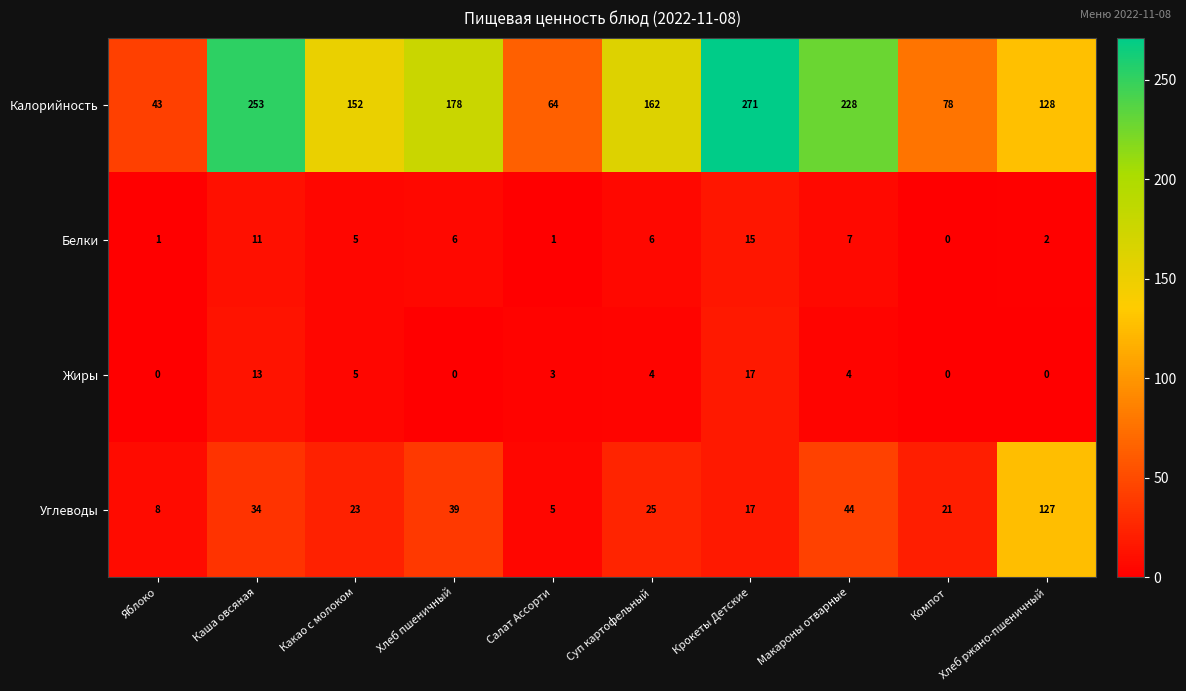

Is it true that Углеводы equals 5 at Салат Ассорти?

True